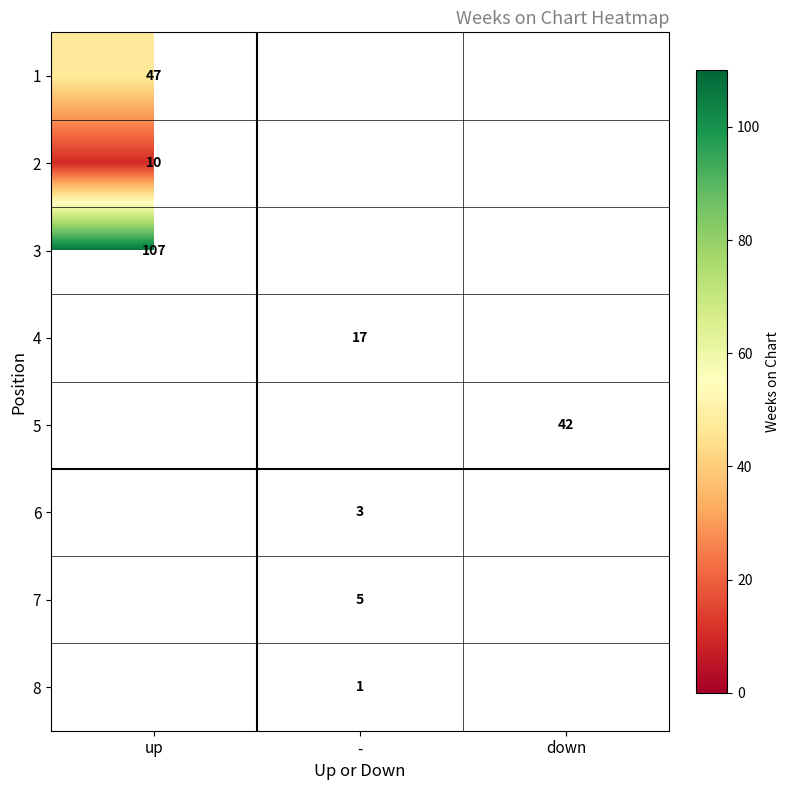

At how many categories does at least one series exceed 39?

2